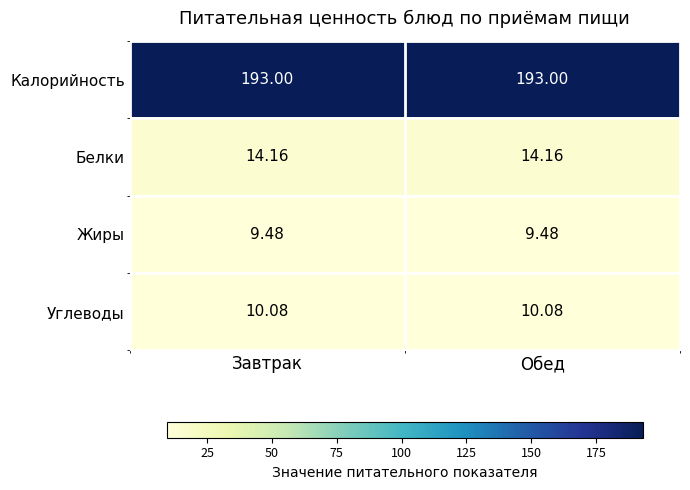

List the series in order of their peak value, highest first.

Калорийность, Белки, Углеводы, Жиры